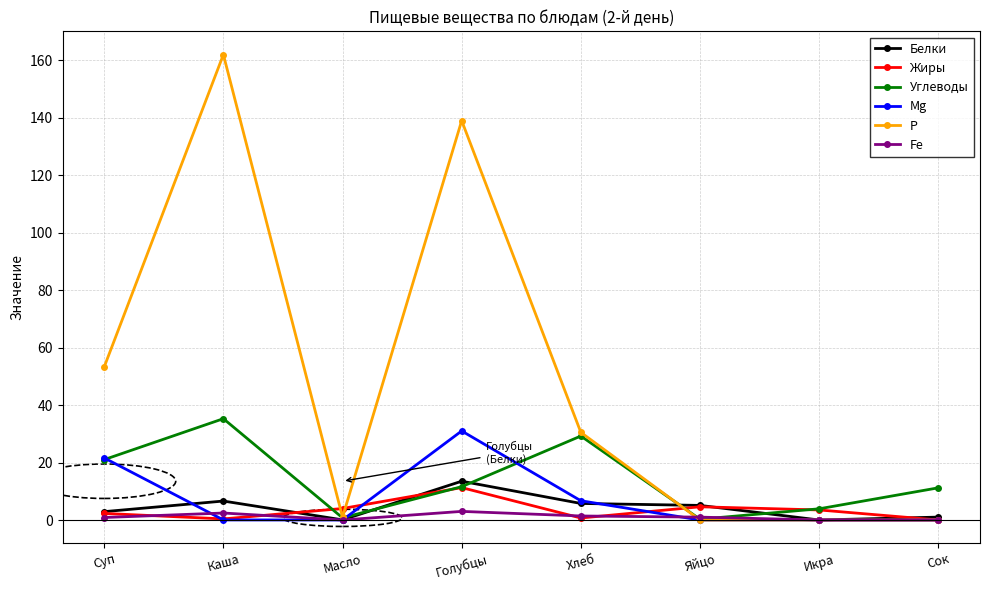

Which series has the widest spread of values?

Р